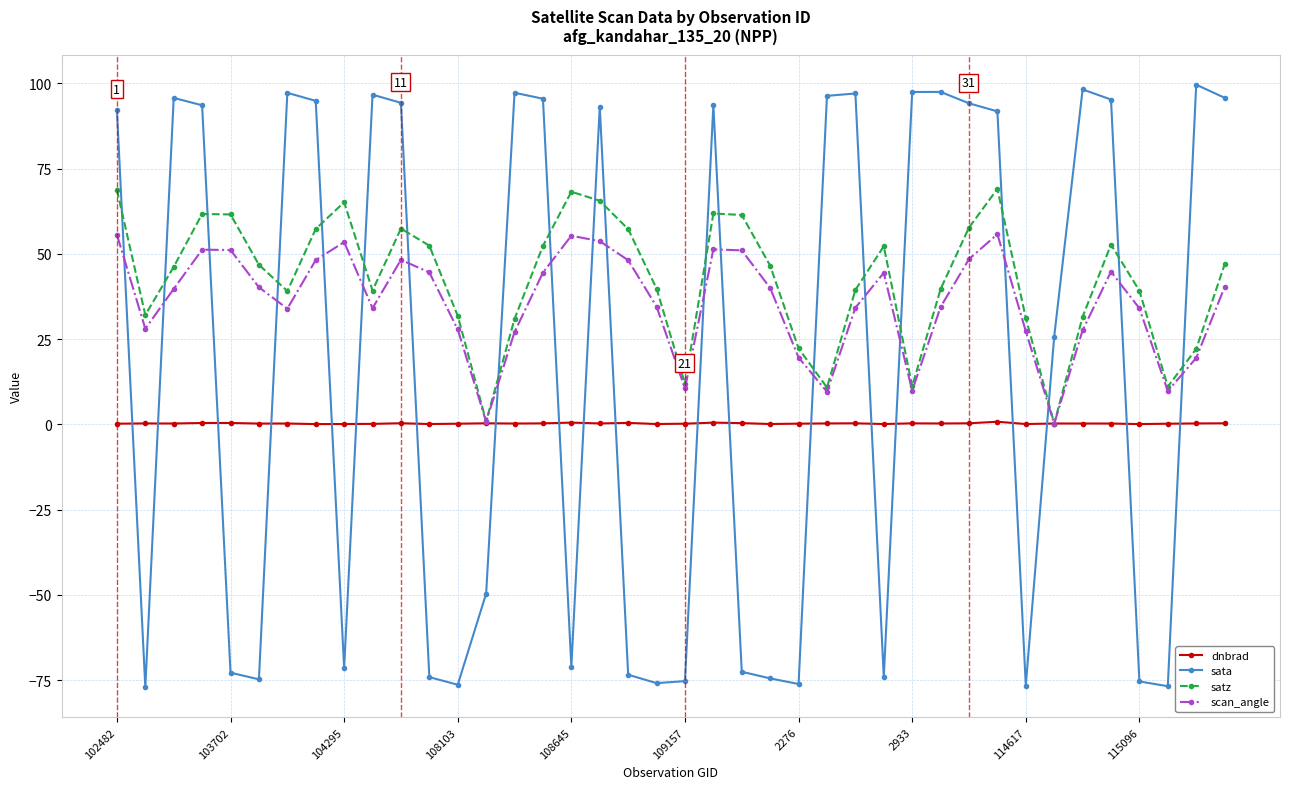

What is the average value of the dnbrad series?

0.3